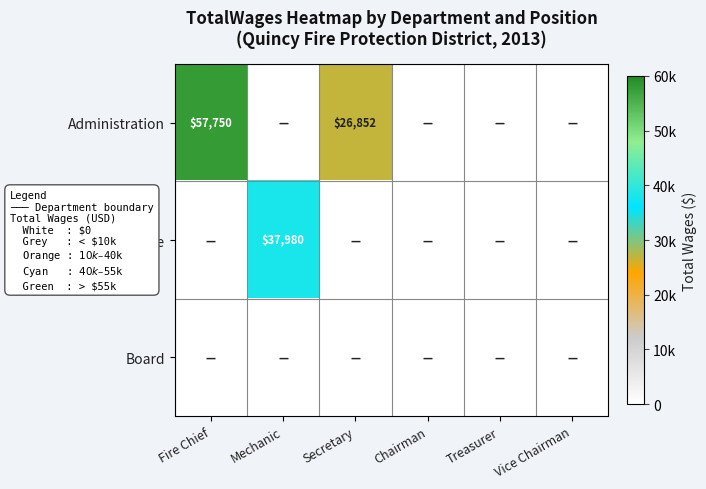

True or false: Administration has a value of 26852 at Secretary.

True